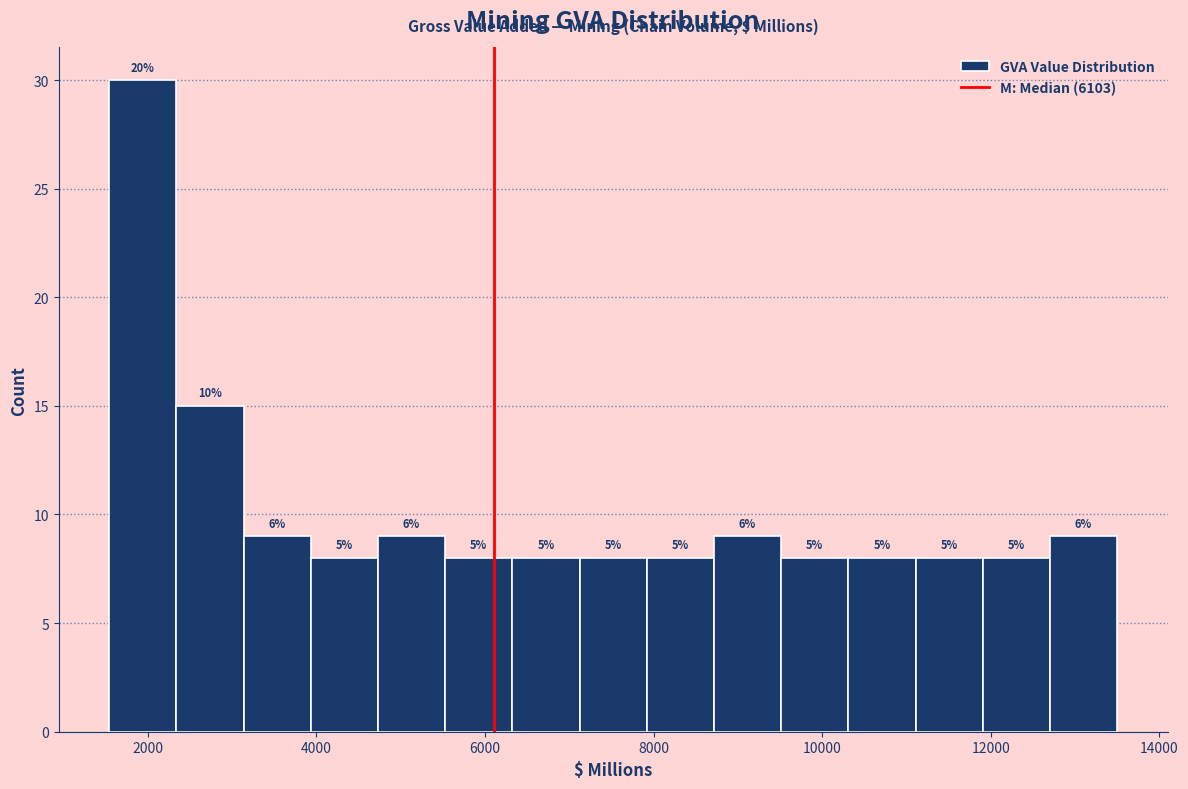

Read against the x-axis, roughly where is the centre of the tallest bar?

2000